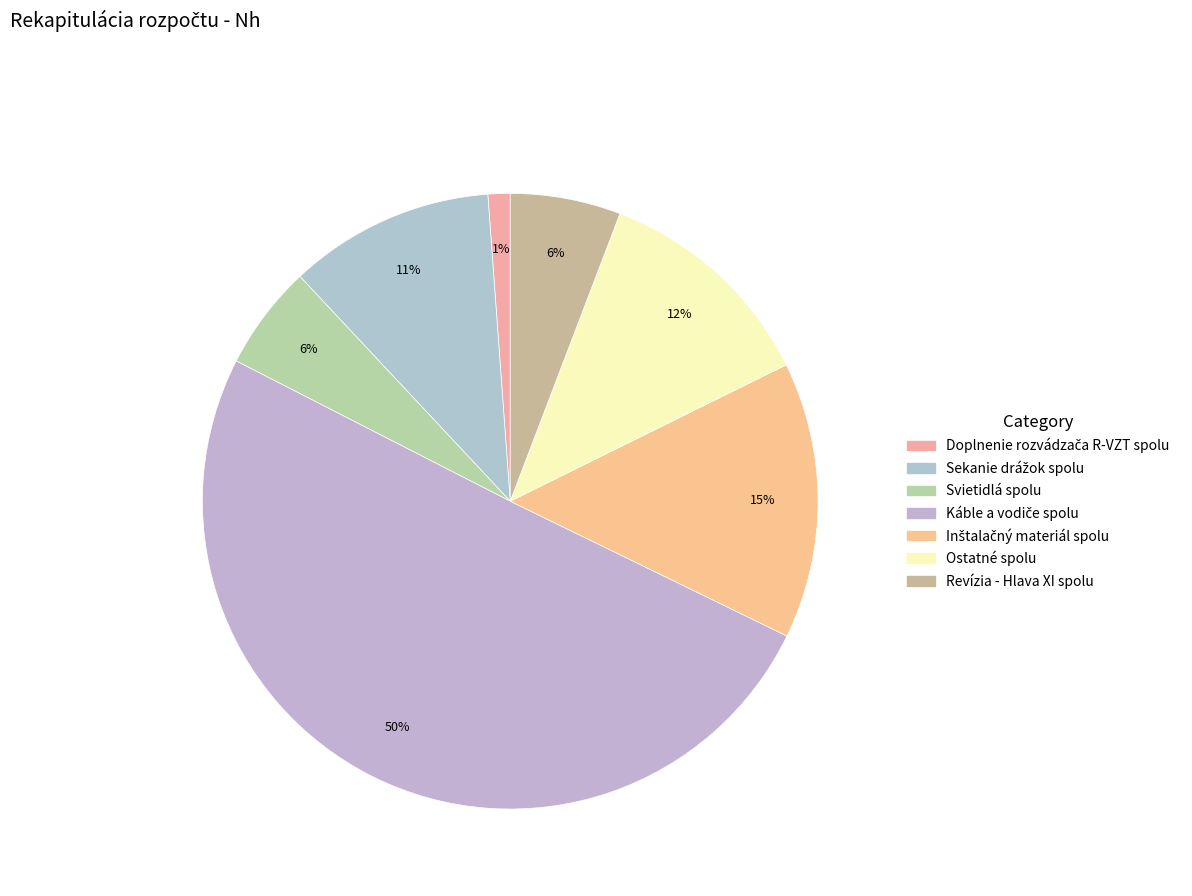

How many segments does this pie chart have?

7